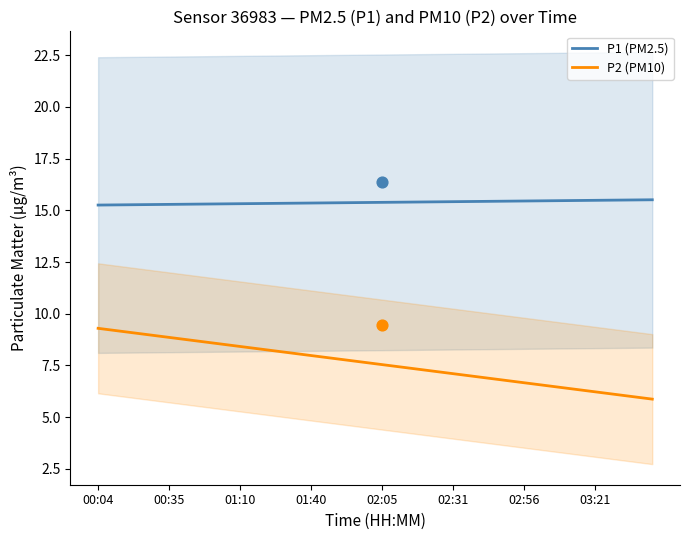

True or false: P2 (PM10) and P1 (PM2.5) cross at least once.

False